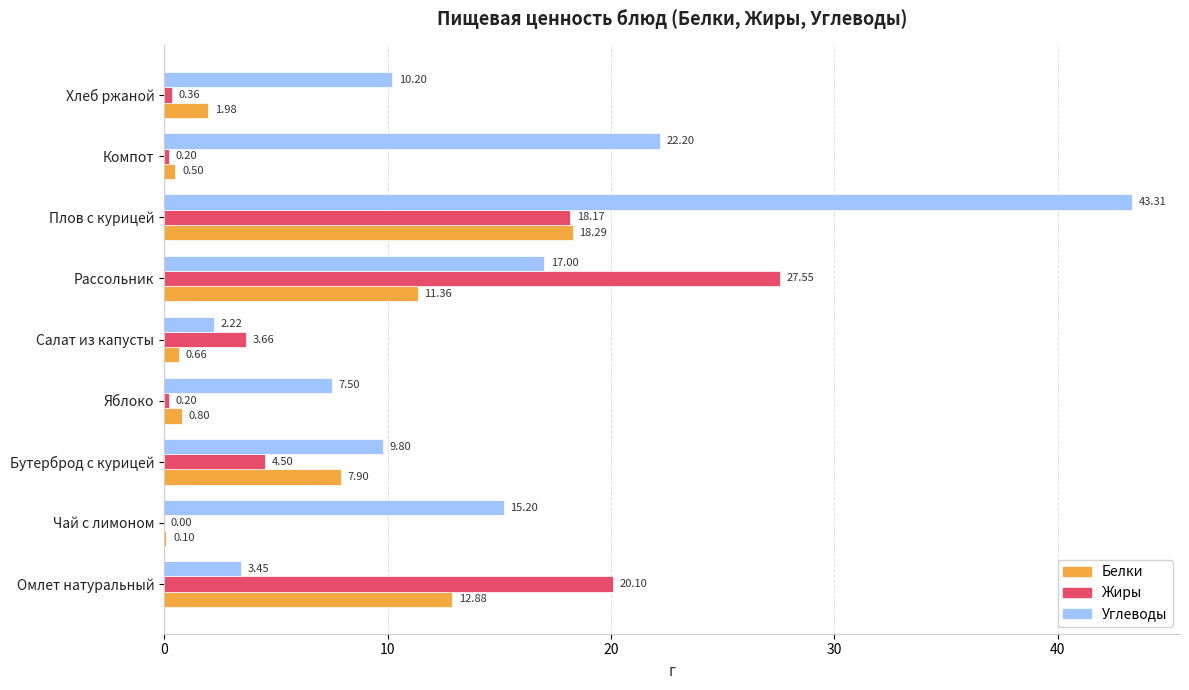

Which series changed the most between Омлет натуральный and Бутерброд с курицей?

Жиры